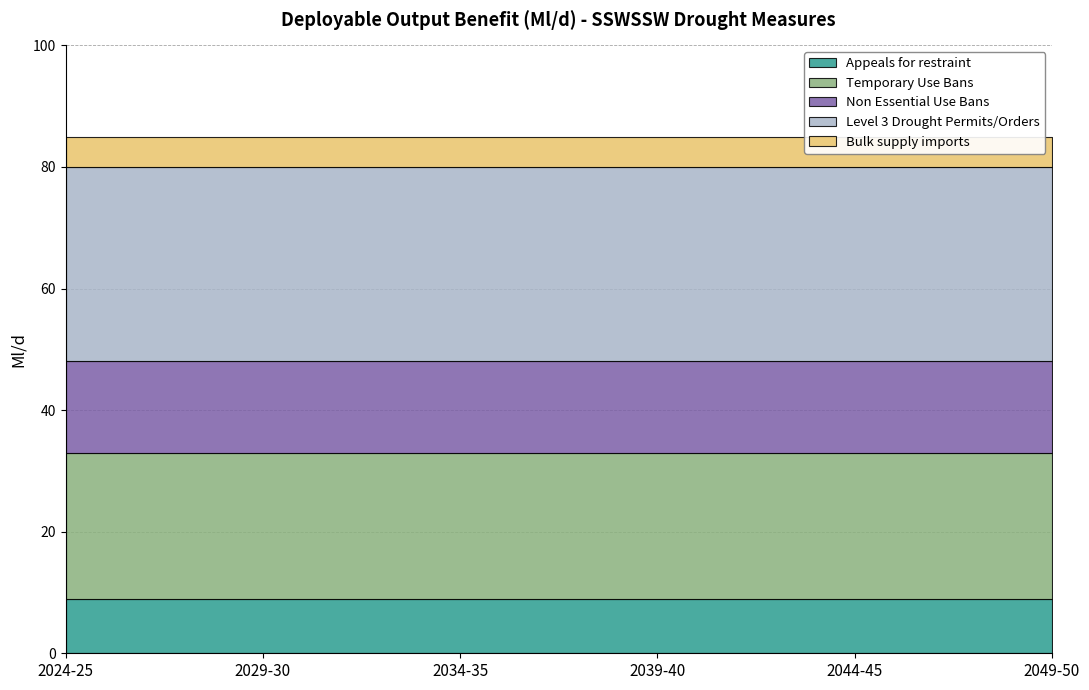

What is the sum of the Non Essential Use Bans values at 2039-40 and 2034-35?

30